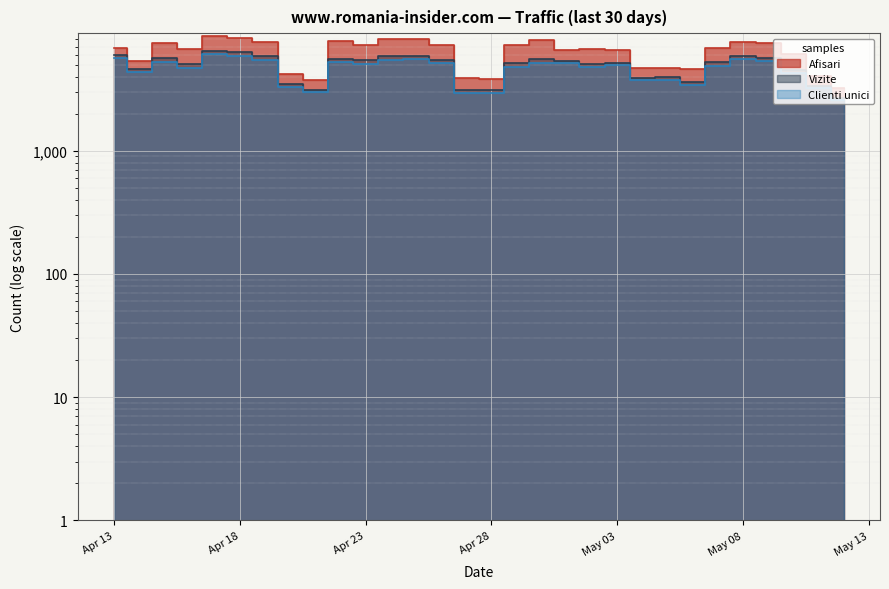

Which series has the largest range (max minus min)?

Afisari